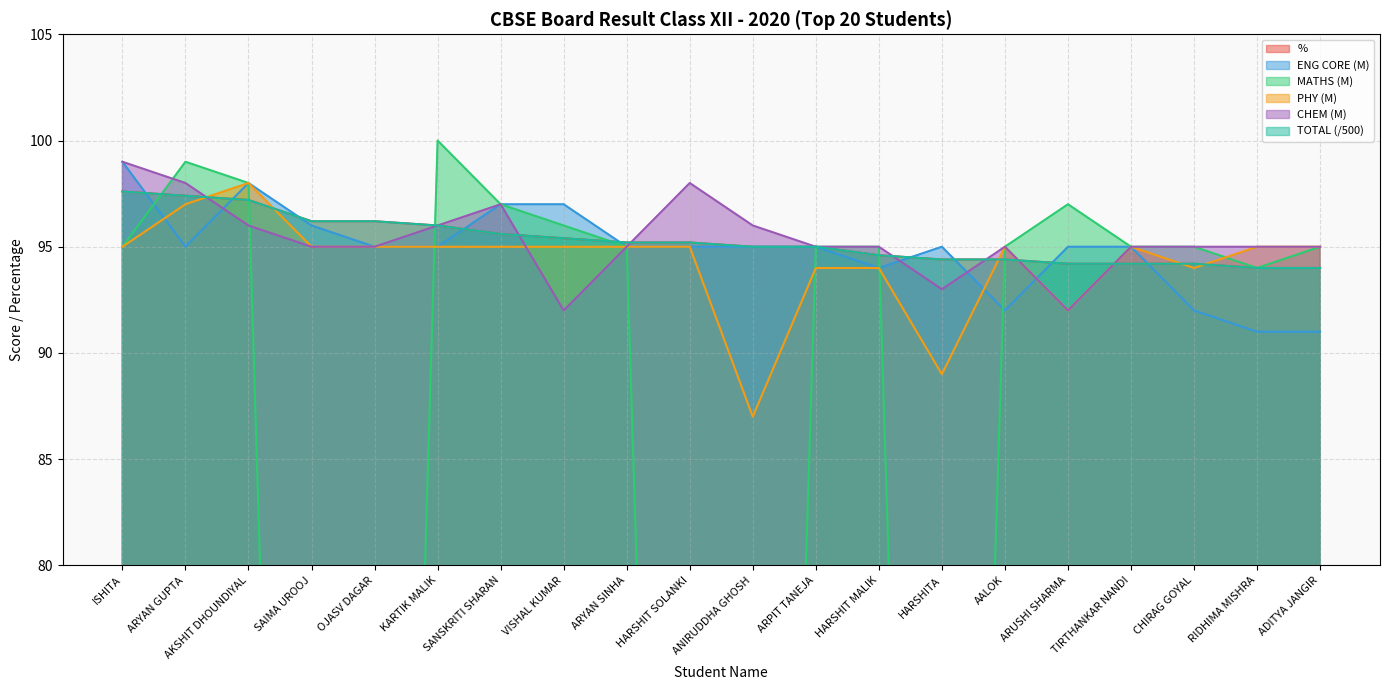

How many interior local valleys does the ENG CORE (M) series have?

3